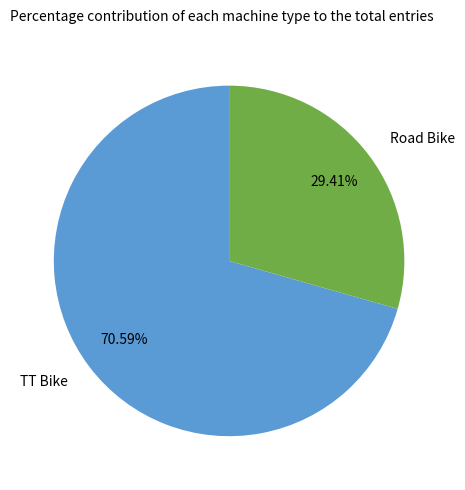

Between TT Bike and Road Bike, which is larger?

TT Bike